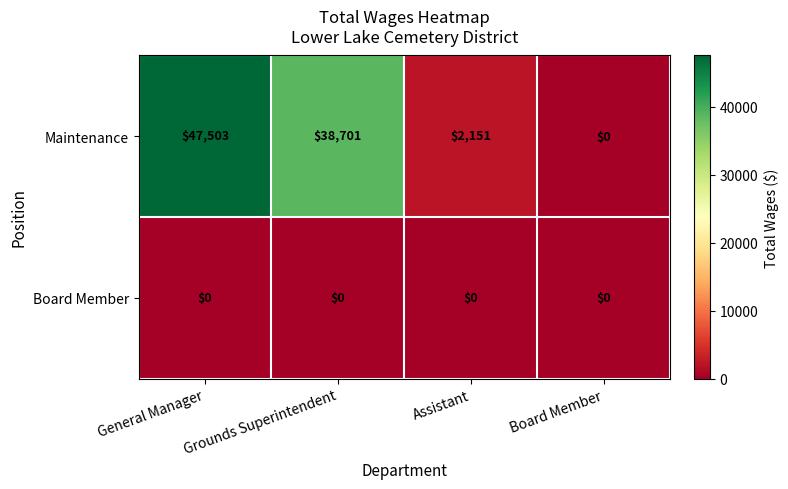

Which category has the lowest value in the Maintenance series?

Board Member